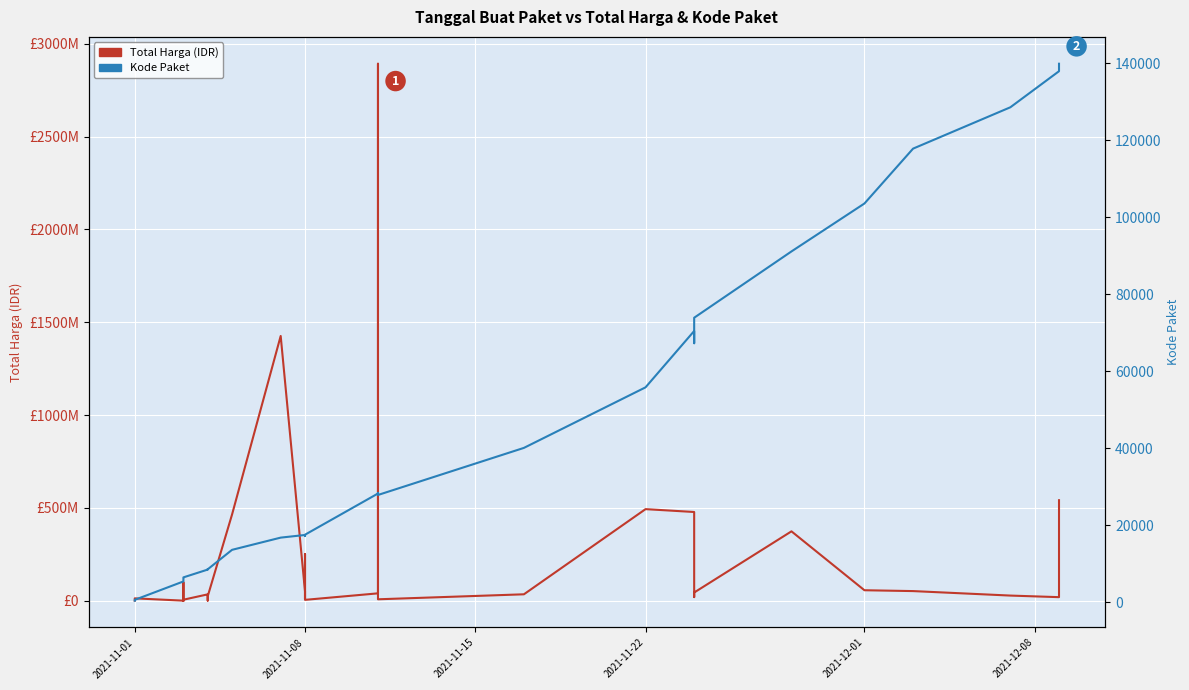

In Kode Paket, how many points are higher than both neighbors (excluding endpoints)?

5